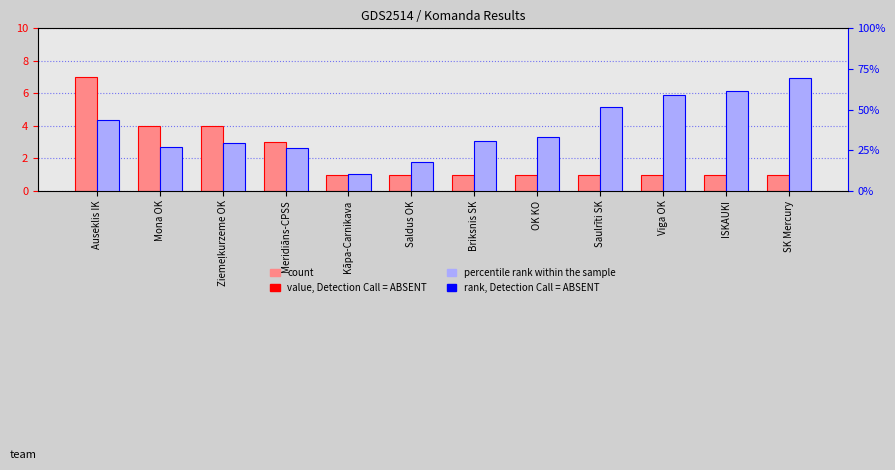

What are all the series names shown in the legend?

count, percentile rank within the sample